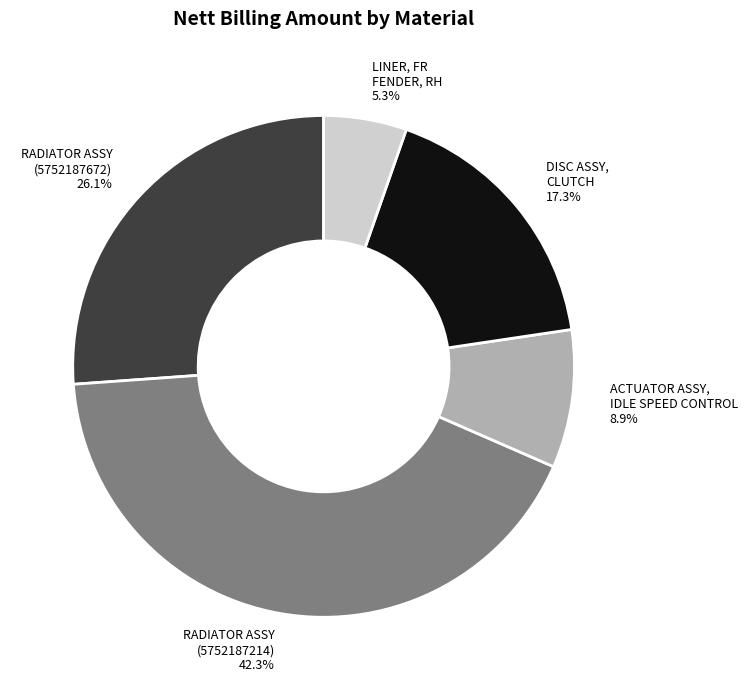

Does any single category account for the majority?

No